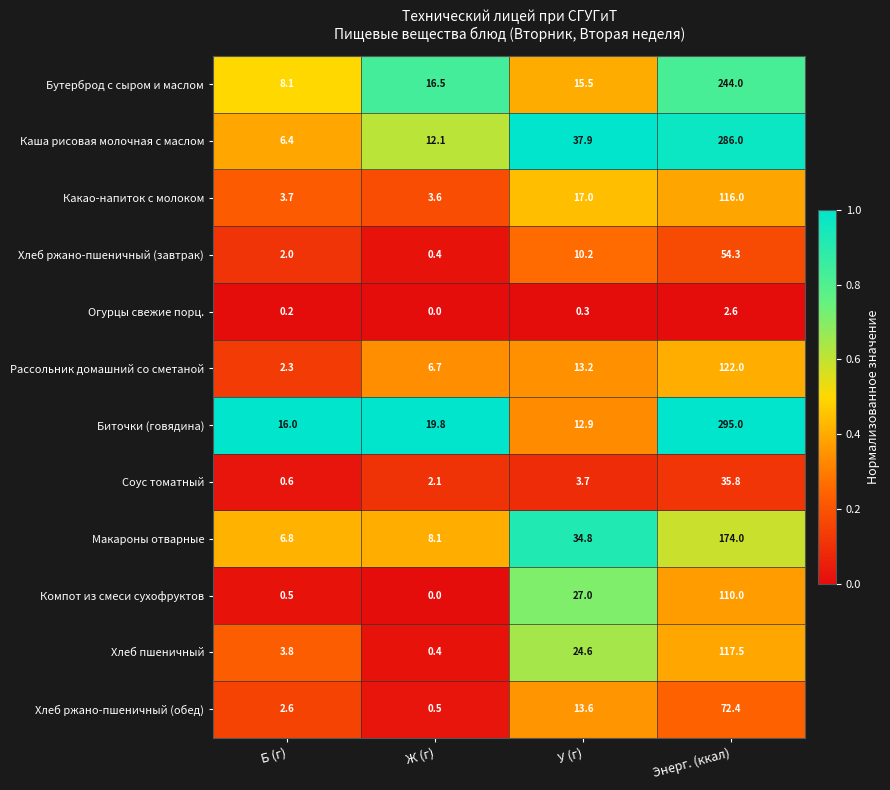

The value of Хлеб пшеничный at Энерг. (ккал) is 197.8. True or false?

False